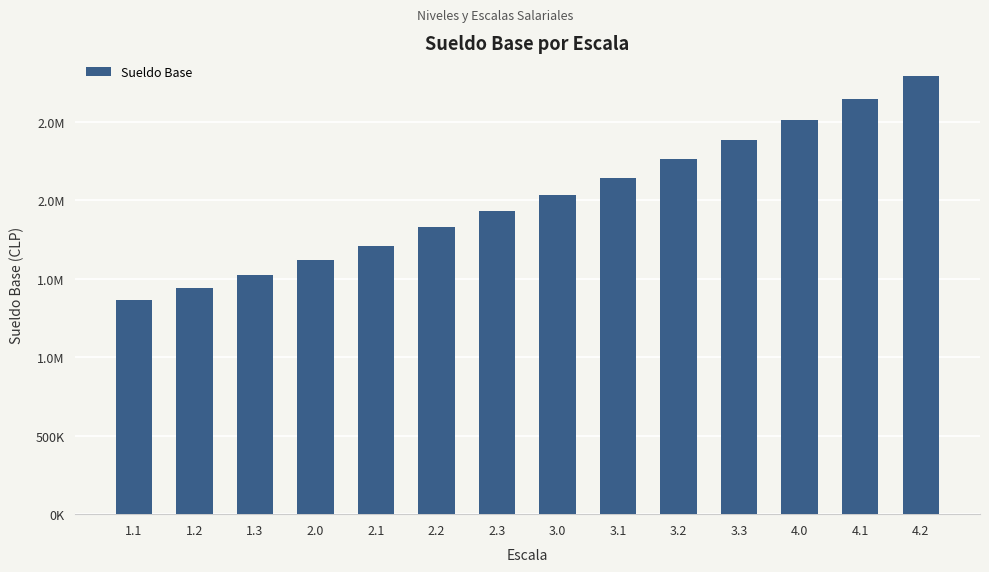

At which label does the data first exceed 2033805?

3.1